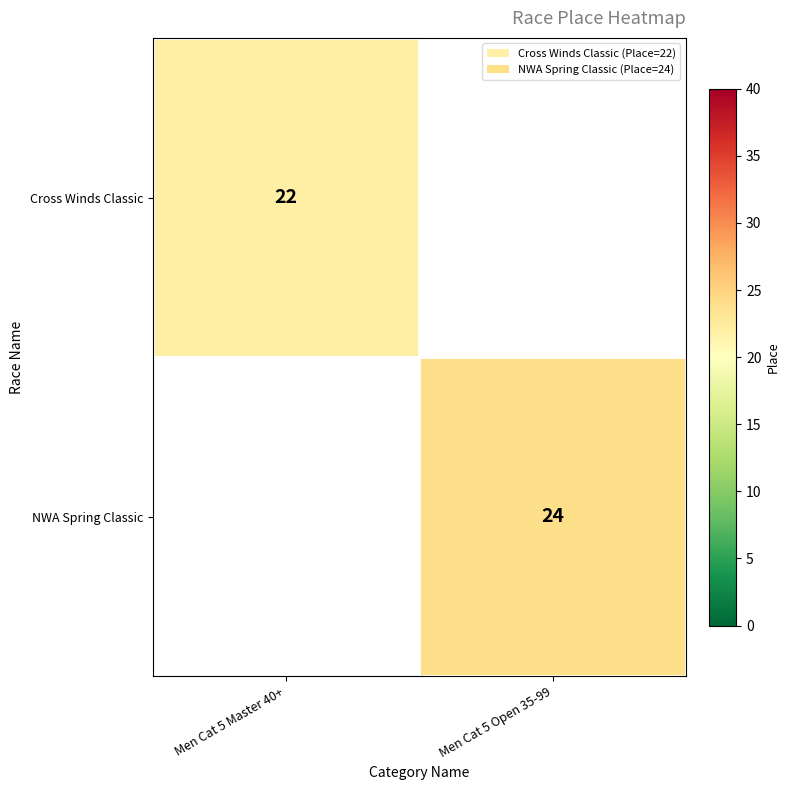

True or false: Cross Winds Classic has a value of 22 at Men Cat 5 Master 40+.

True